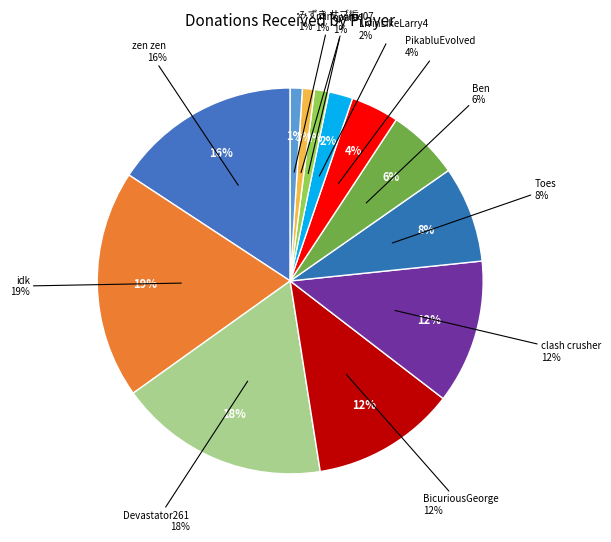

Which category has the smallest portion of the pie?

mini_virus07